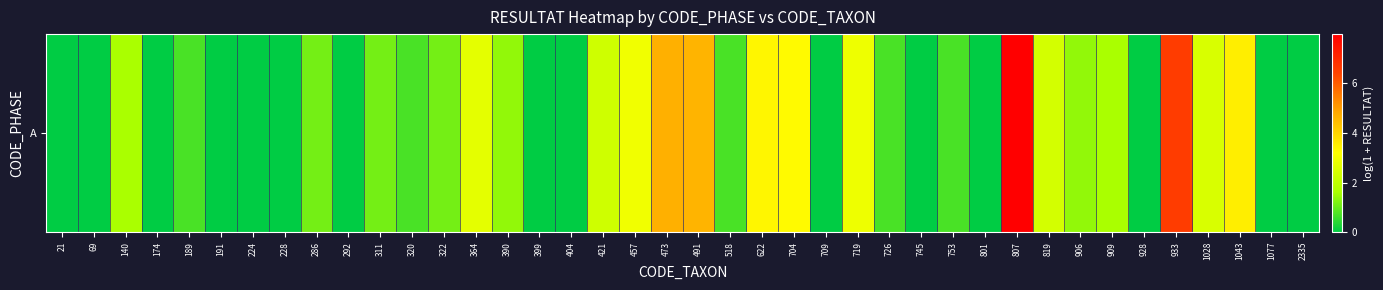

What is the change in value from 189 to 933?

+5.9